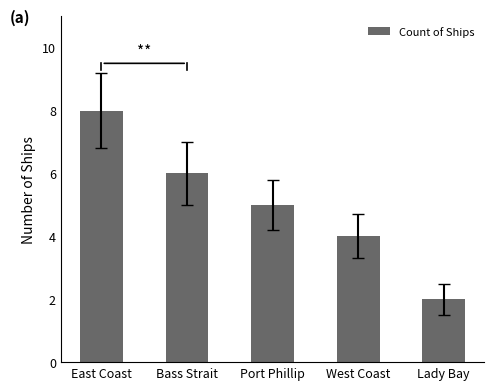

List the labels in order of value, largest first.

East Coast, Bass Strait, Port Phillip, West Coast, Lady Bay